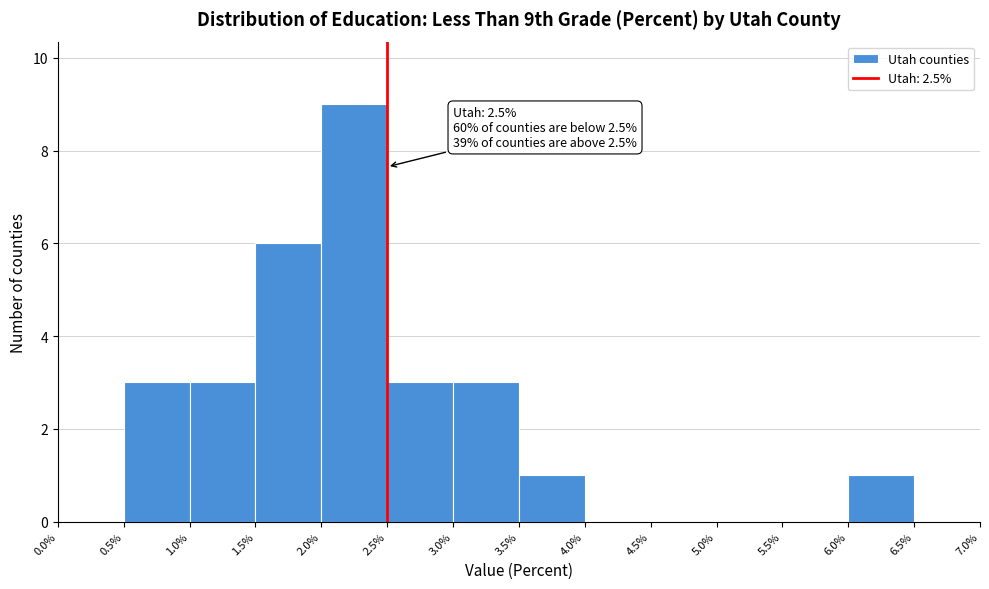

Which range on the x-axis has the tallest bar?

2.0% to 2.5%